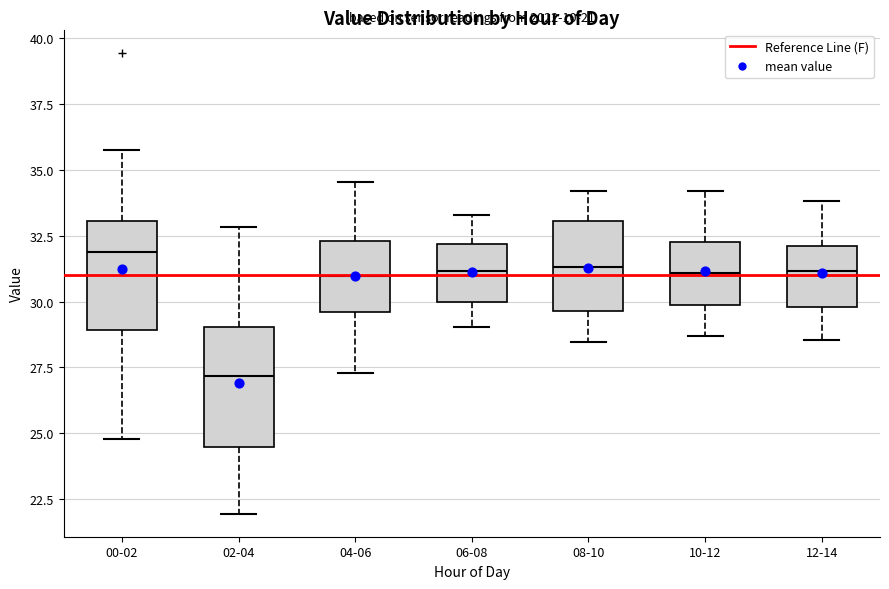

Which box has the highest median line?

00-02